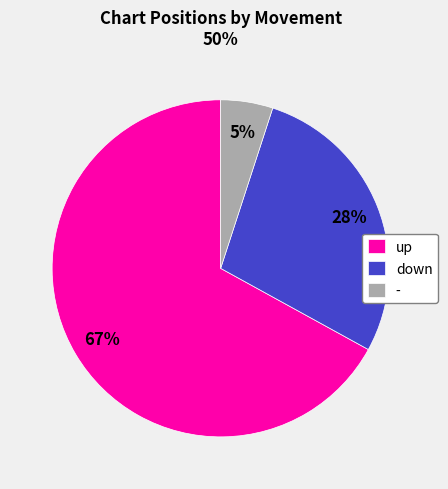

To the nearest percent, what is the average slice percentage?

33%